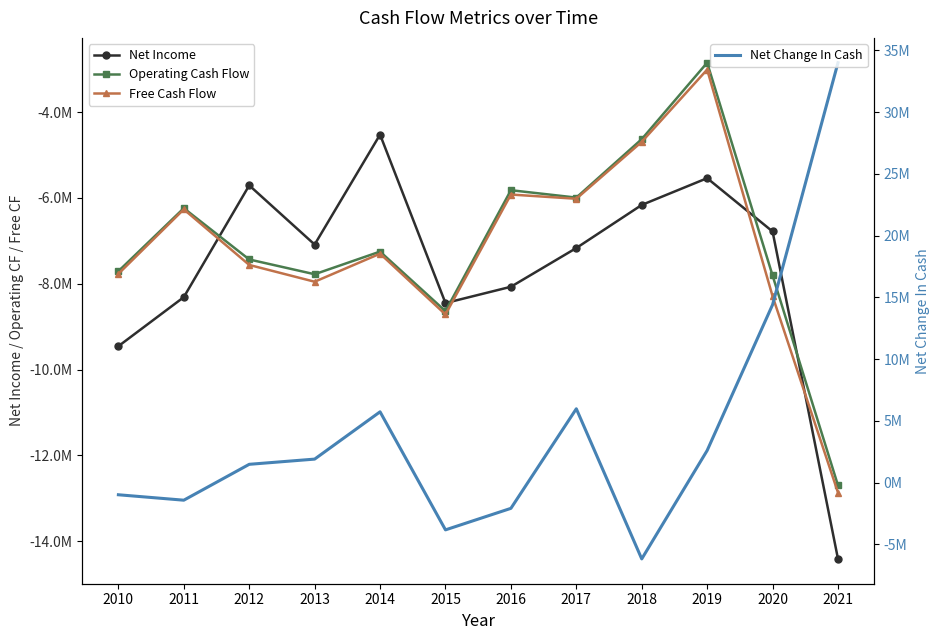

How many intersections are there between Free Cash Flow and Net Change In Cash?

2